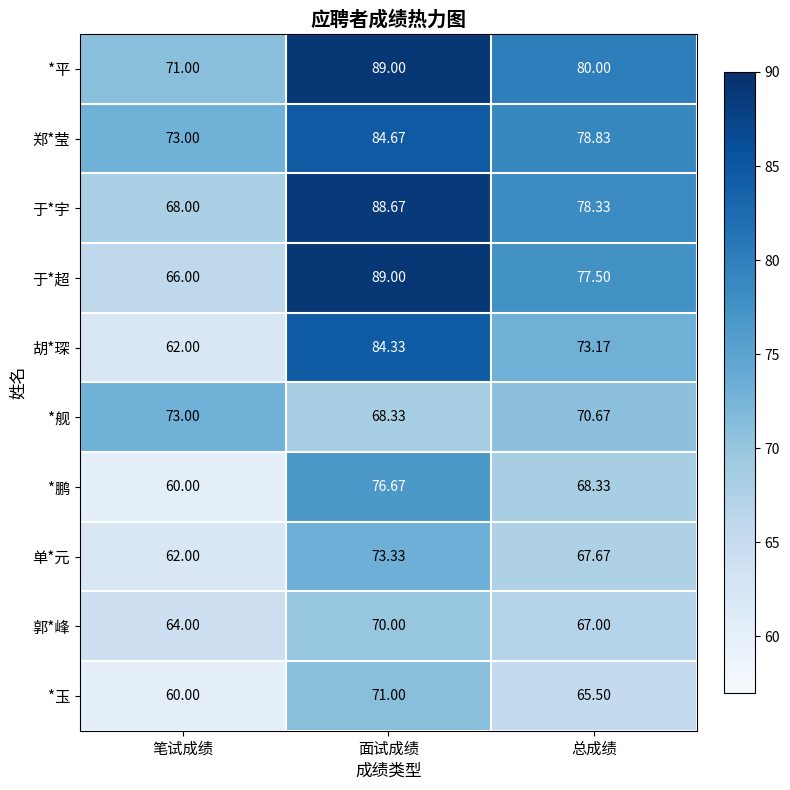

Between 笔试成绩 and 面试成绩, which series saw the biggest shift?

于*超